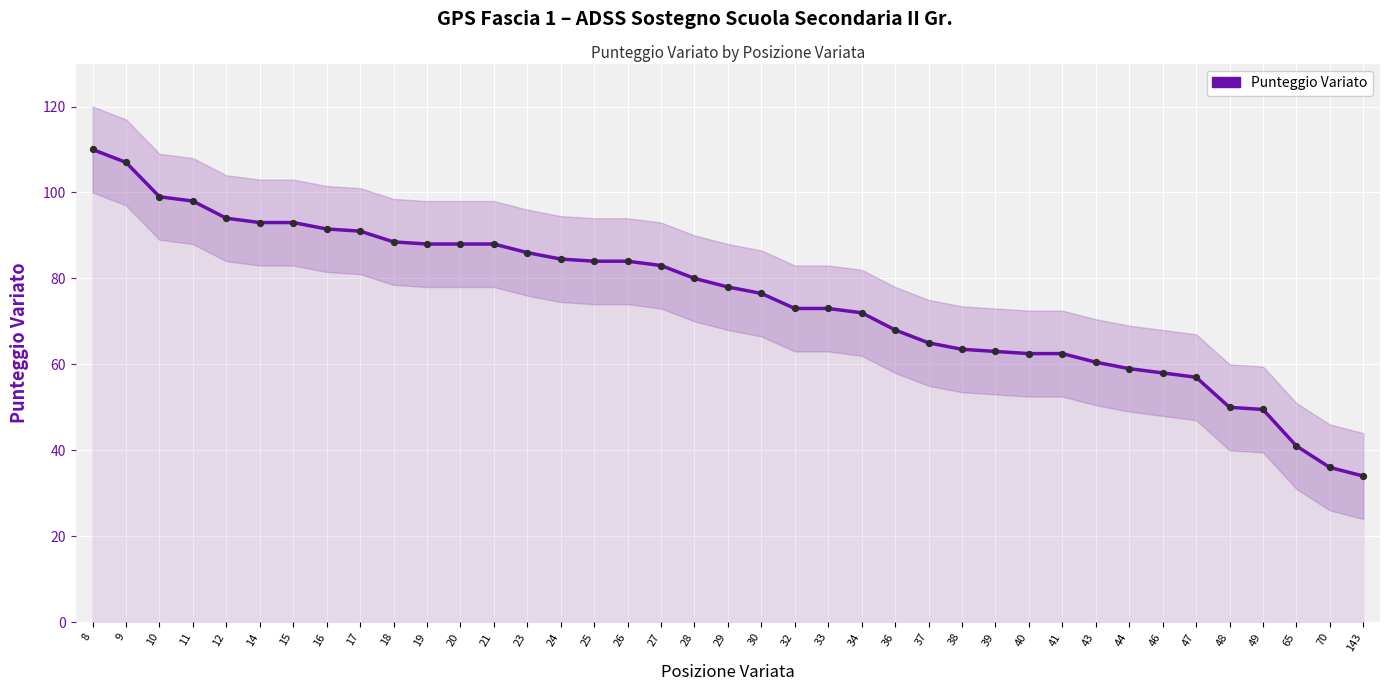

Which has a higher value, 11 or 15?

11